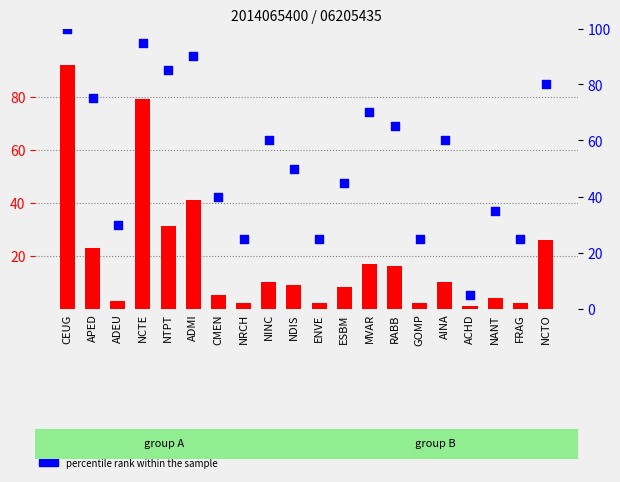

Which series has the largest total across all categories?

percentile rank within the sample